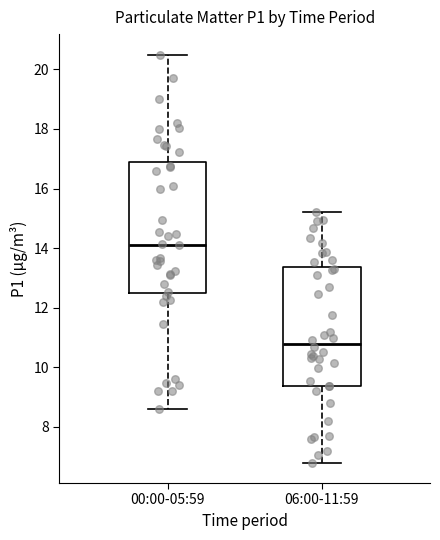

Which box has the lowest median line?

06:00-11:59